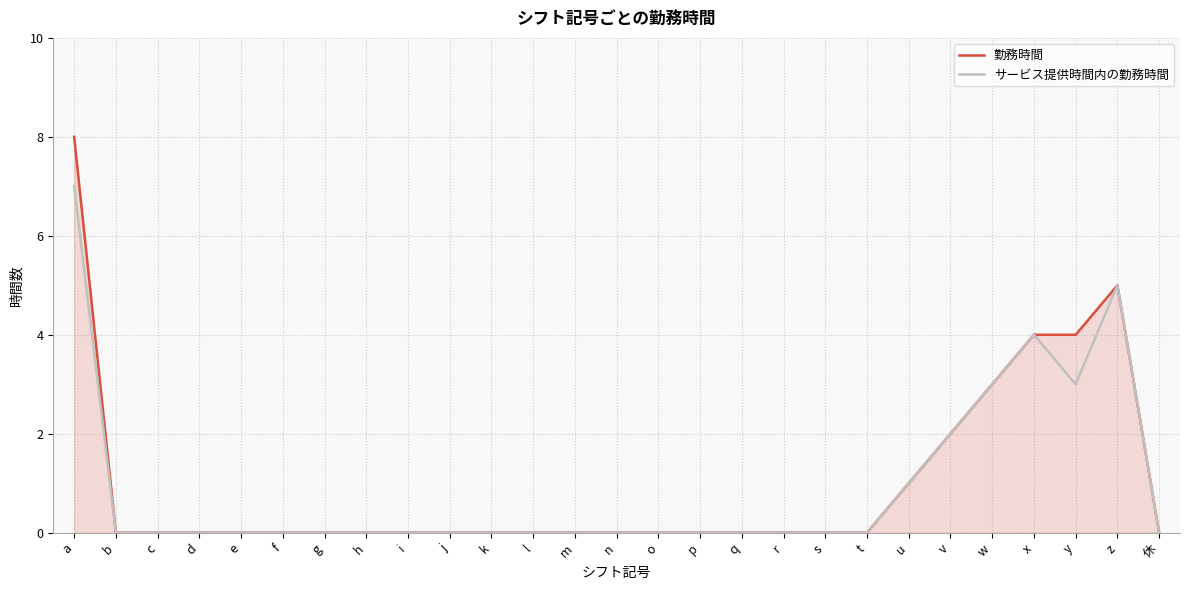

What position from the right is r?

10